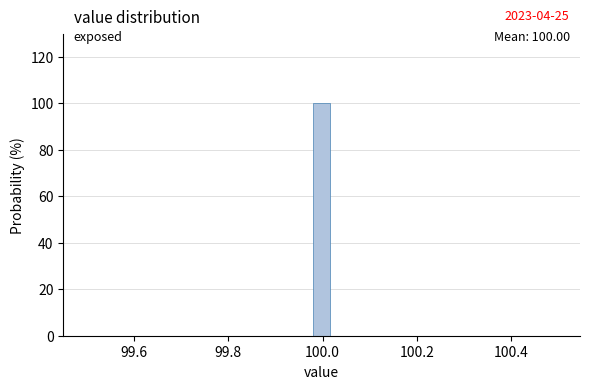

Read against the x-axis, roughly where is the centre of the tallest bar?

100.00